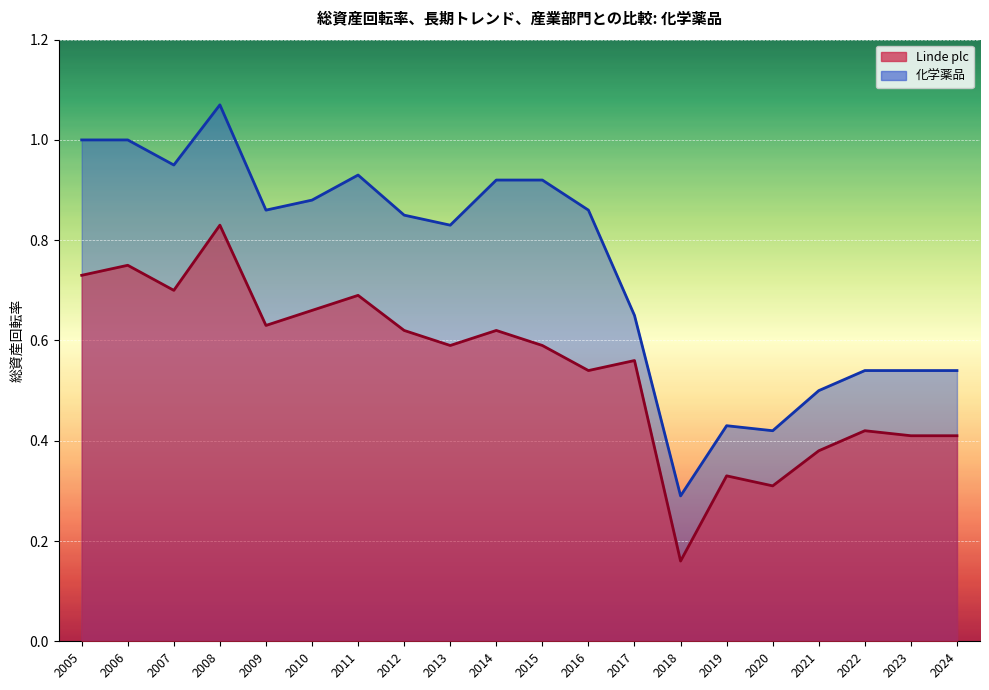

True or false: 化学薬品 and Linde plc intersect in this chart.

False